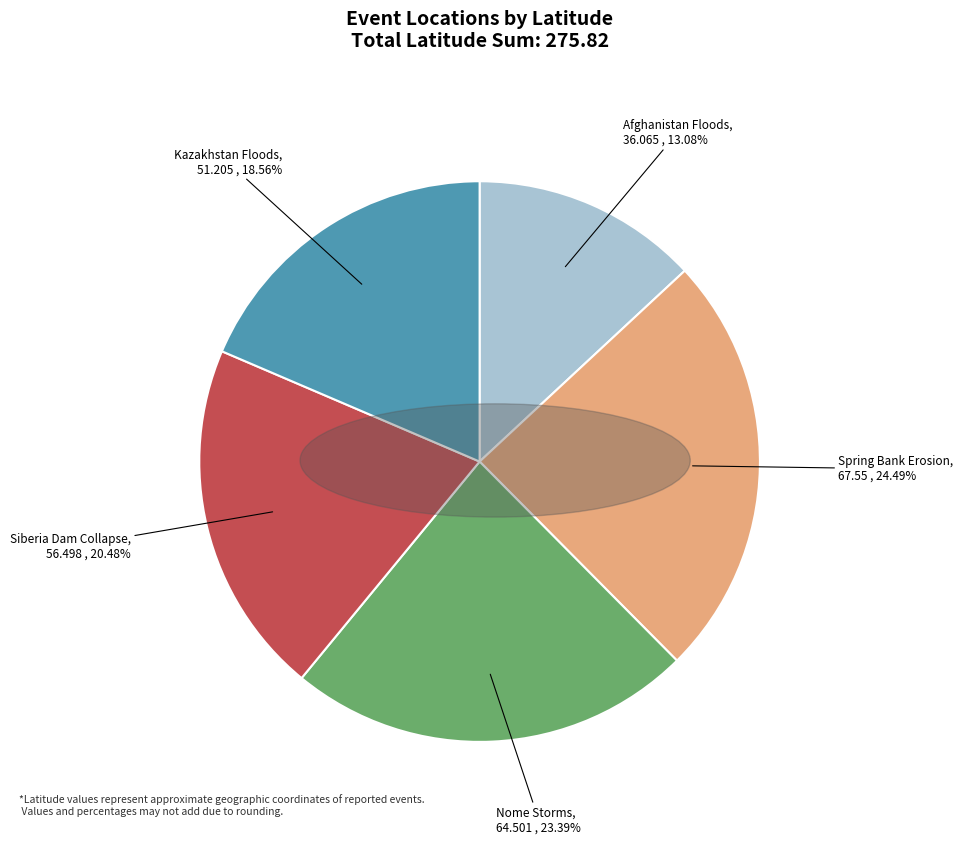

Does any single category account for the majority?

No